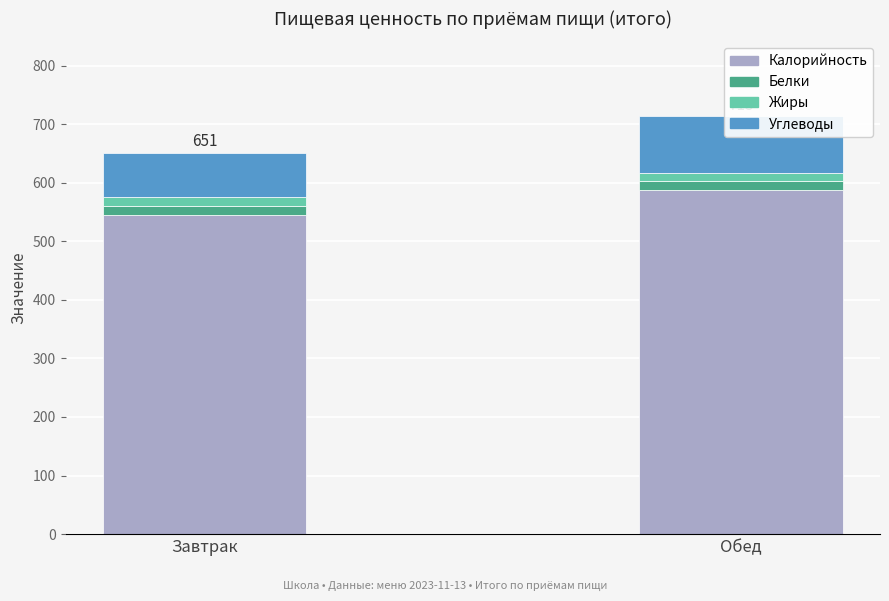

What value does the Калорийность series have at Завтрак?

544